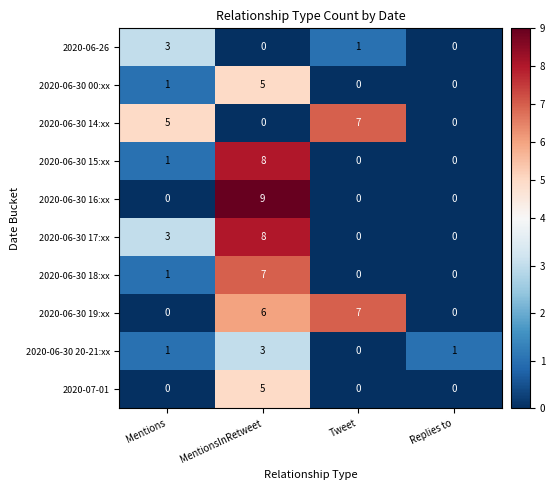

How many categories are shown in the chart?

4